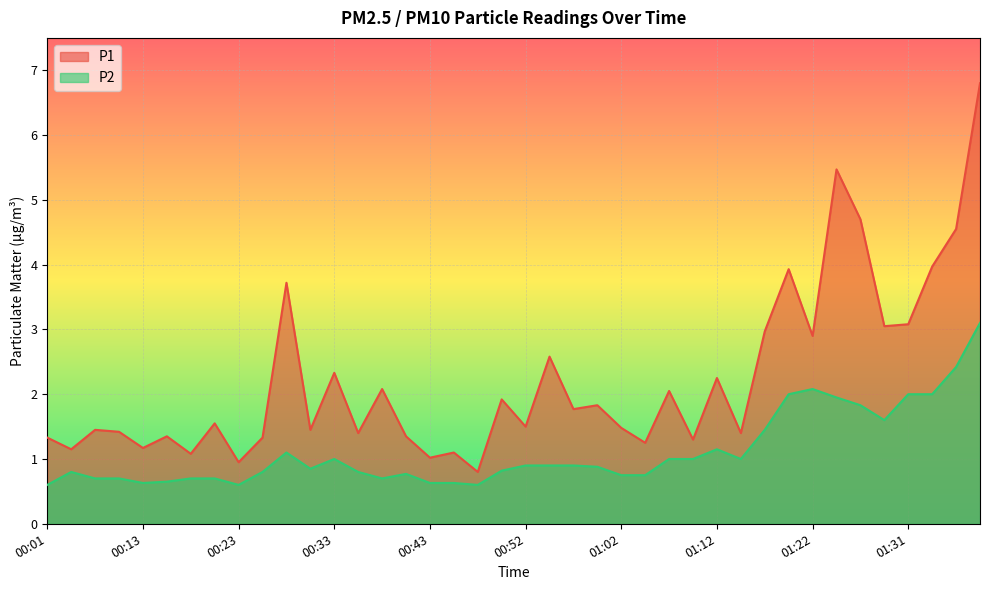

Is the value of P2 at 00:25 greater than the value of P1 at 00:13?

No